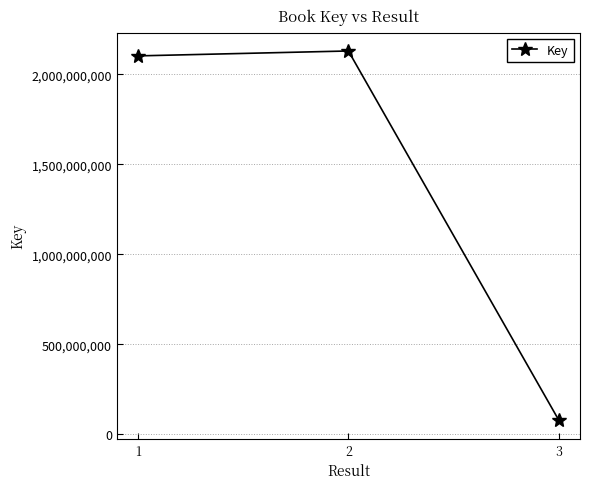

What is the smallest value displayed?

77817570